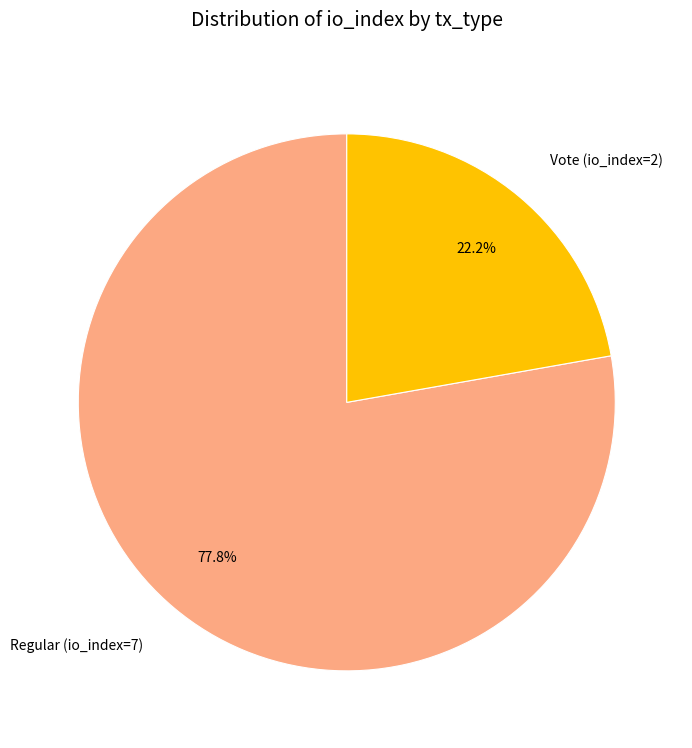

To the nearest percent, what is the difference between the largest and smallest slice percentages?

56%